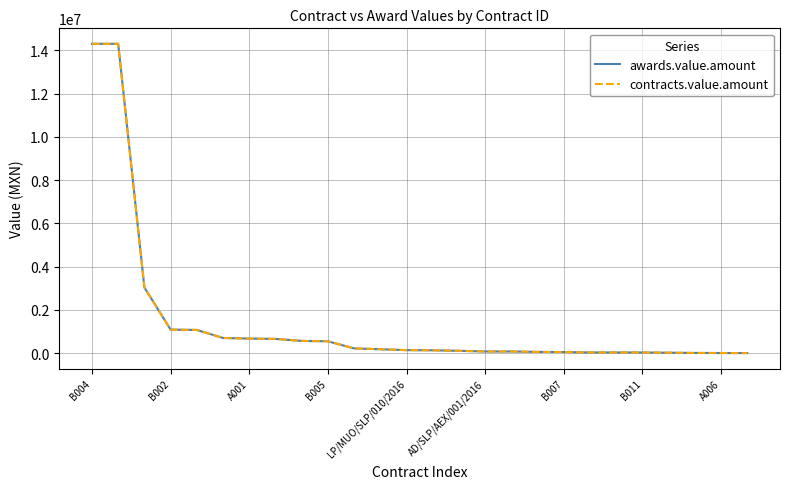

Is this an area chart (filled region under the line)?

No